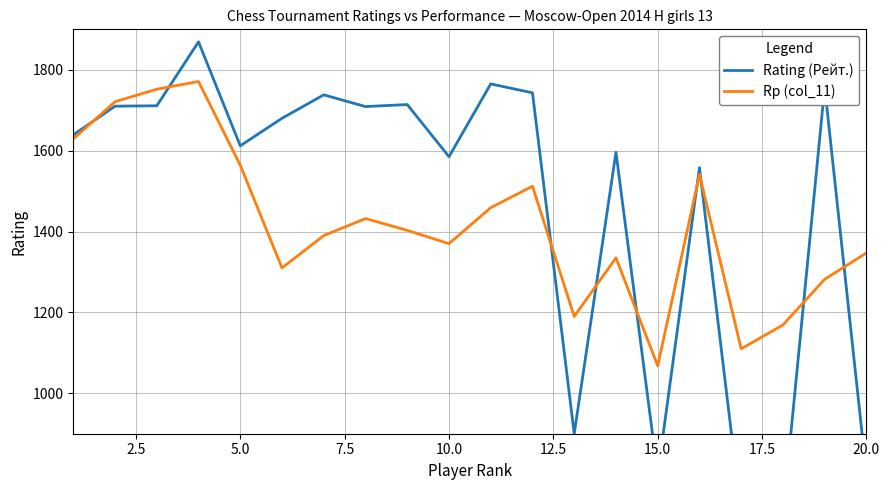

The value of Rp (col_11) at 5.0 is 1564. True or false?

True